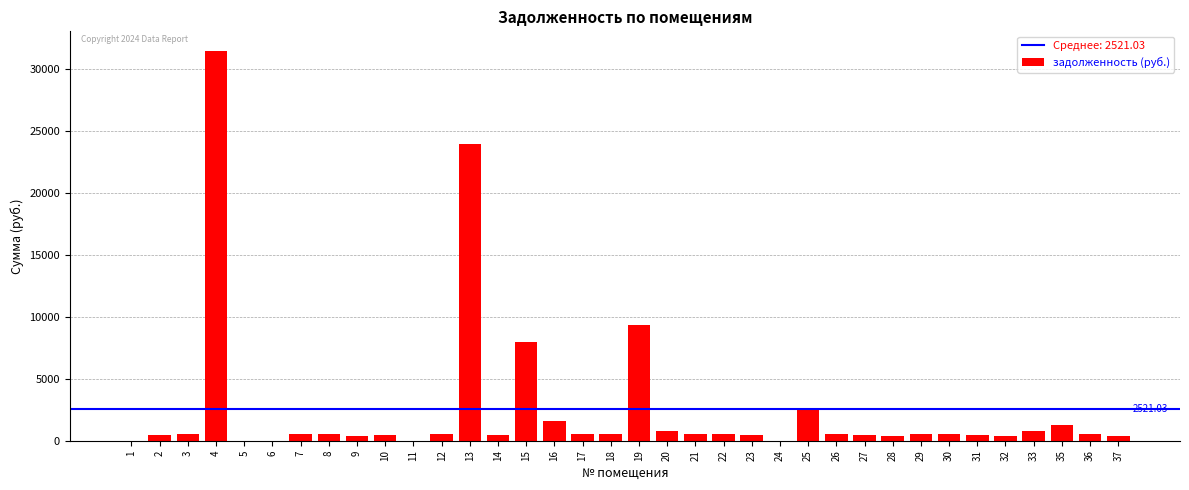

What is the sum of all values?

90756.9